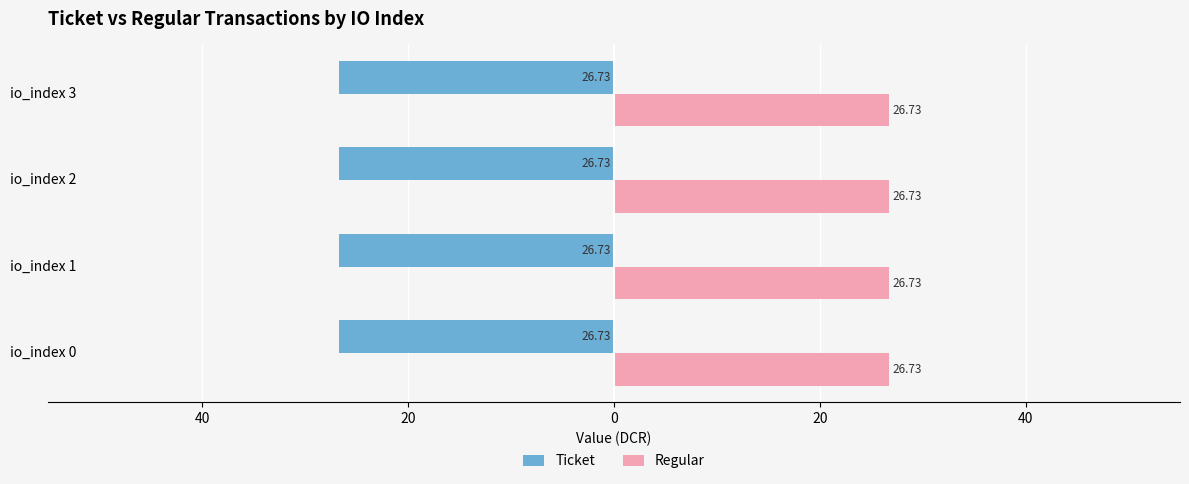

What are all the series names shown in the legend?

Ticket, Regular